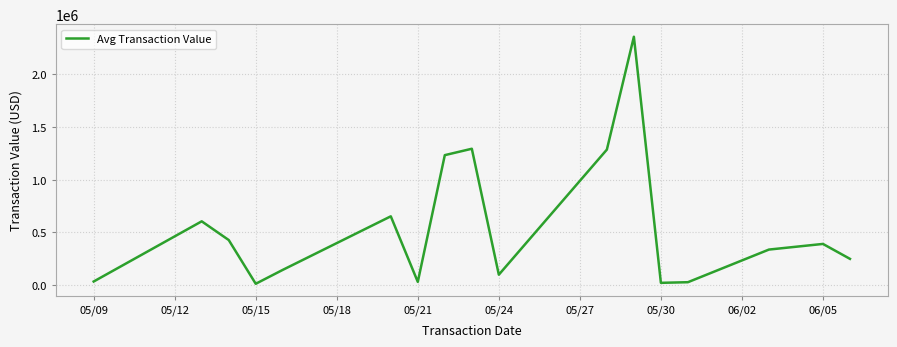

What is the maximum value shown in the chart?

2356325